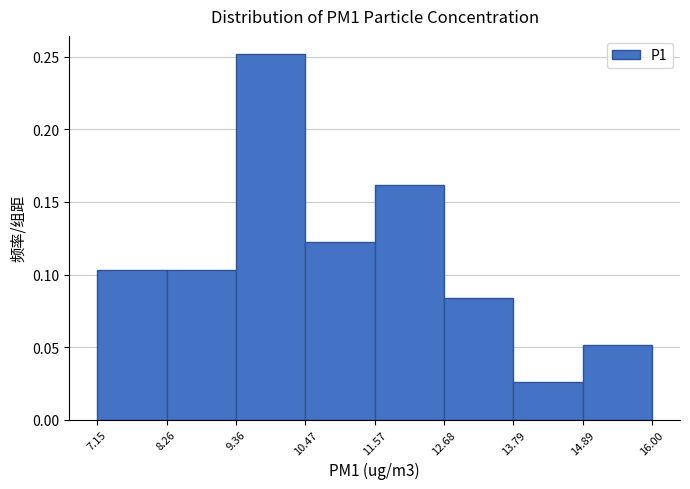

Reading left to right, transcribe this chart: for each bar, give the range it covers on the x-axis and its height. The values are not printed on the chart, so give them approximately, as read against the axis.

7.15 to 8.26: 0.105
8.26 to 9.36: 0.105
9.36 to 10.47: 0.250
10.47 to 11.57: 0.125
11.57 to 12.68: 0.160
12.68 to 13.79: 0.085
13.79 to 14.89: 0.025
14.89 to 16.00: 0.050